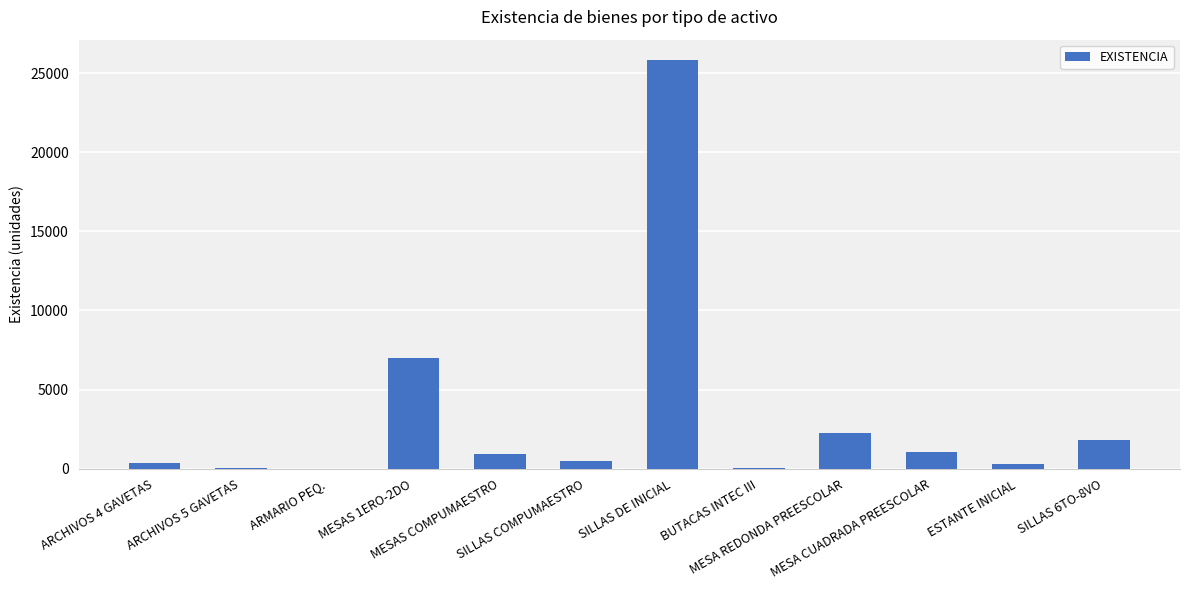

What is the sum of all values?

40193